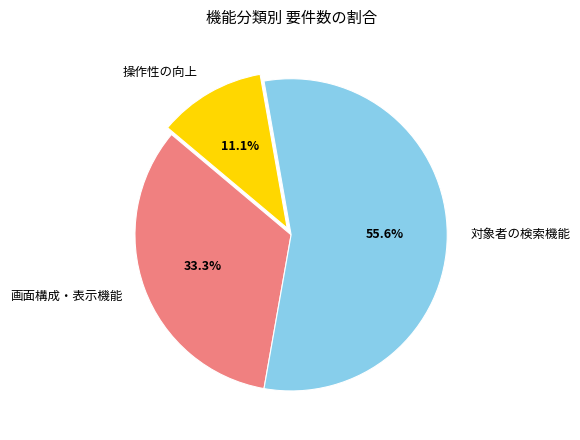

True or false: 操作性の向上 accounts for 2% of the total.

False